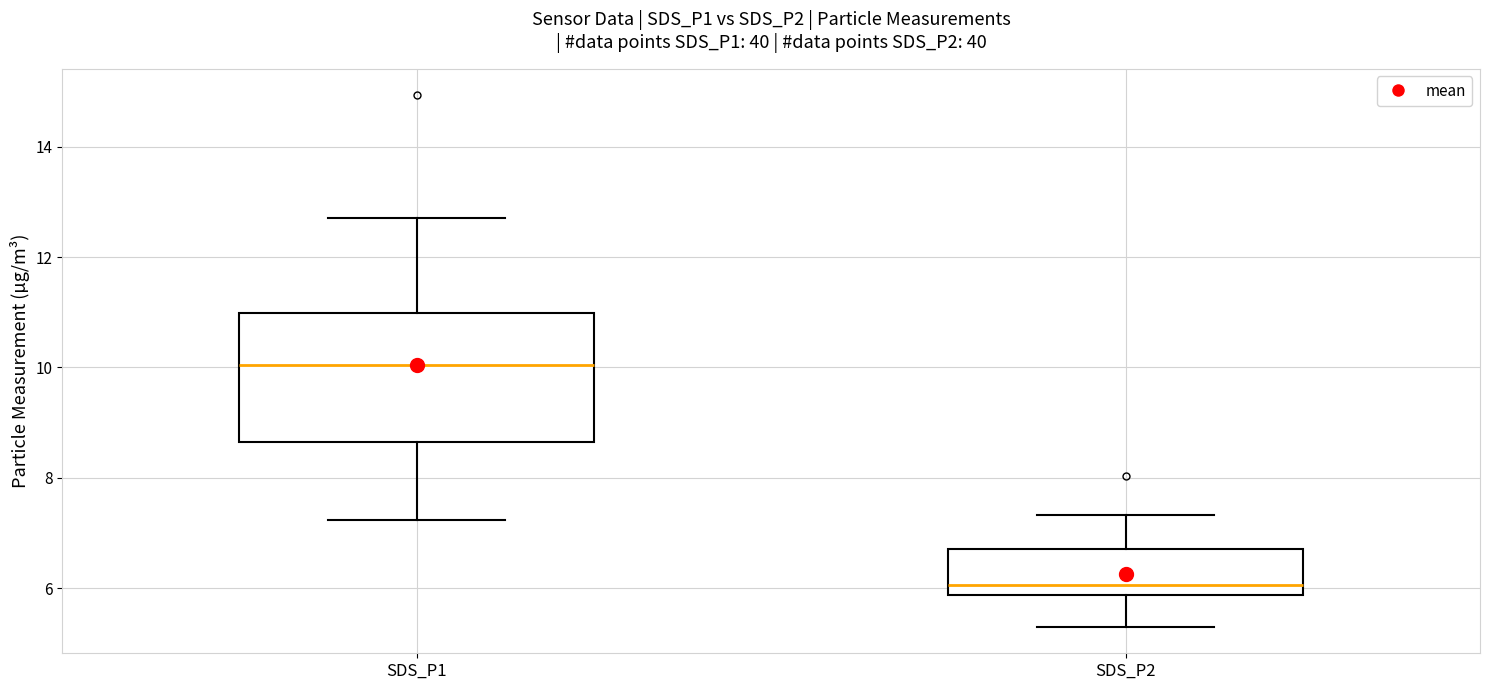

Reading left to right, transcribe this box plot: for each box, give where its median line is, the range the box spans, and where its two whiskers end, as read against the y-axis. The values are not printed on the chart, so give them approximately, as read against the axis.

SDS_P1: median 10.0, box 8.6 to 11.0, whiskers 7.2 to 12.8
SDS_P2: median 6.0, box 5.8 to 6.8, whiskers 5.4 to 7.4